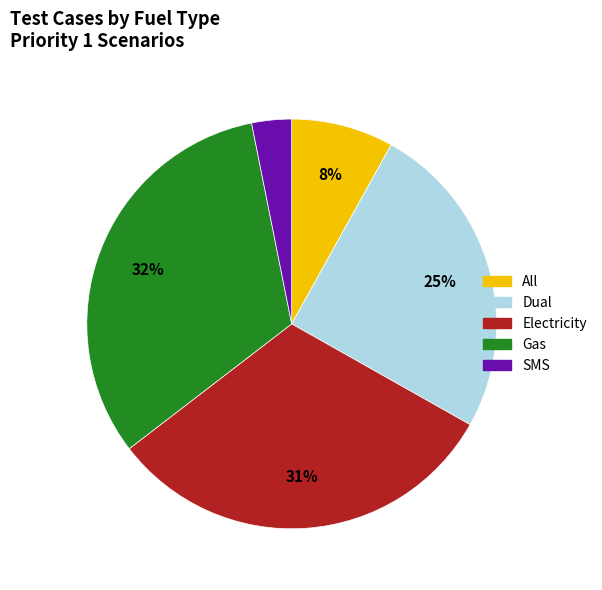

True or false: All accounts for 8% of the total.

True